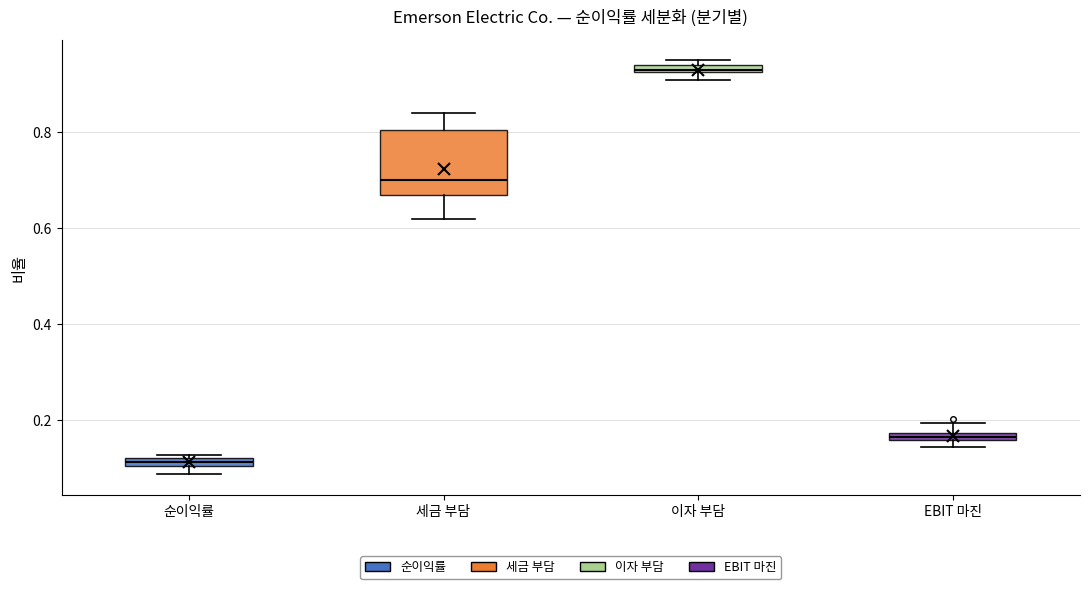

Which box has the lowest median line?

순이익률